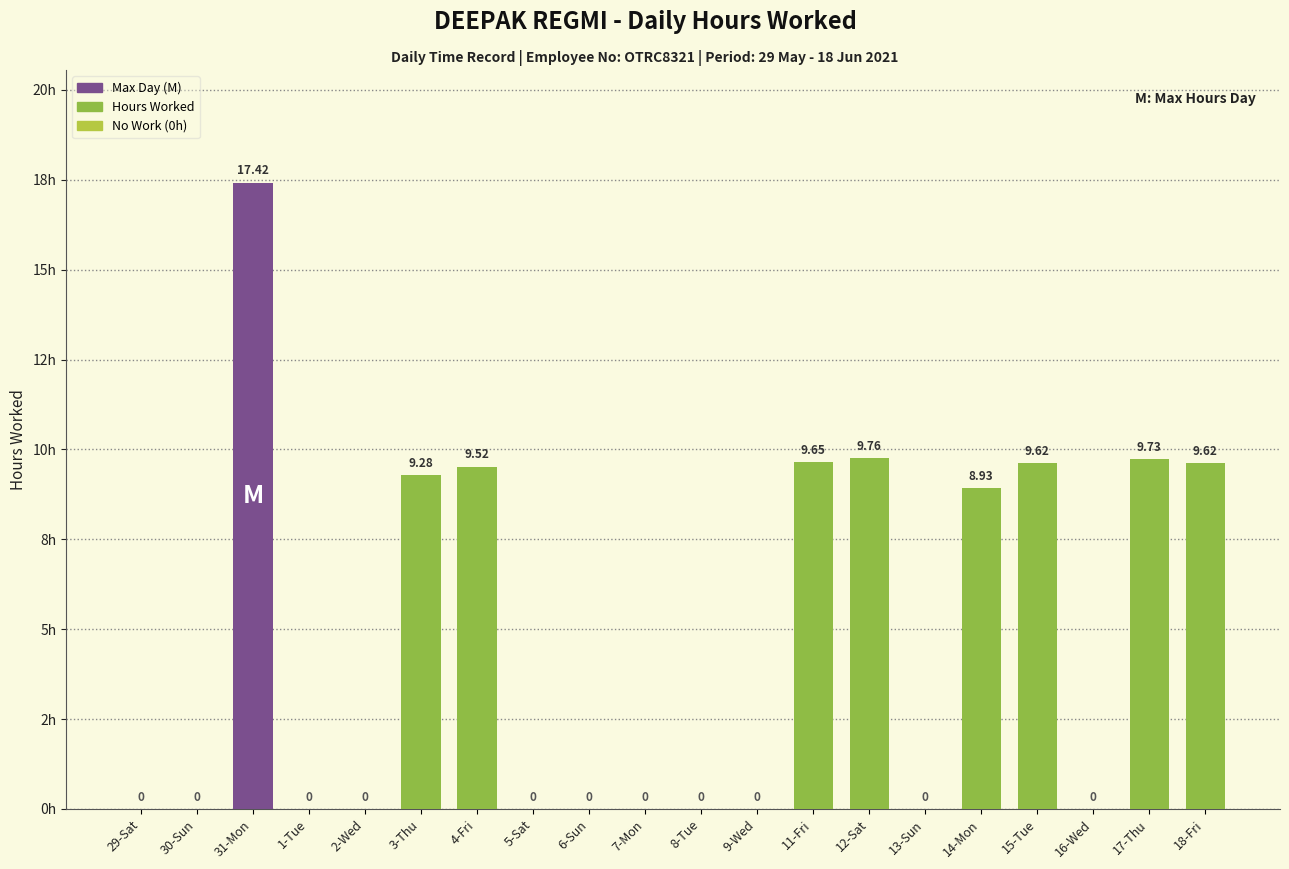

Reading left to right, what are all the values shown in this chart?

0.0	0.0	17.4	0.0	0.0	9.3	9.5	0.0	0.0	0.0	0.0	0.0	9.7	9.8	0.0	8.9	9.6	0.0	9.7	9.6